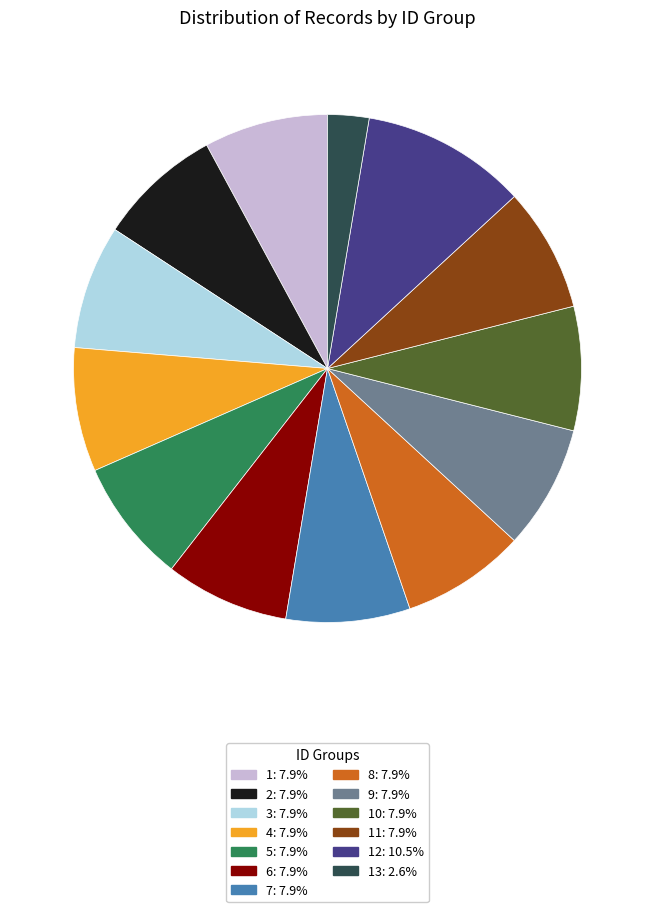

Does any single category account for the majority?

No